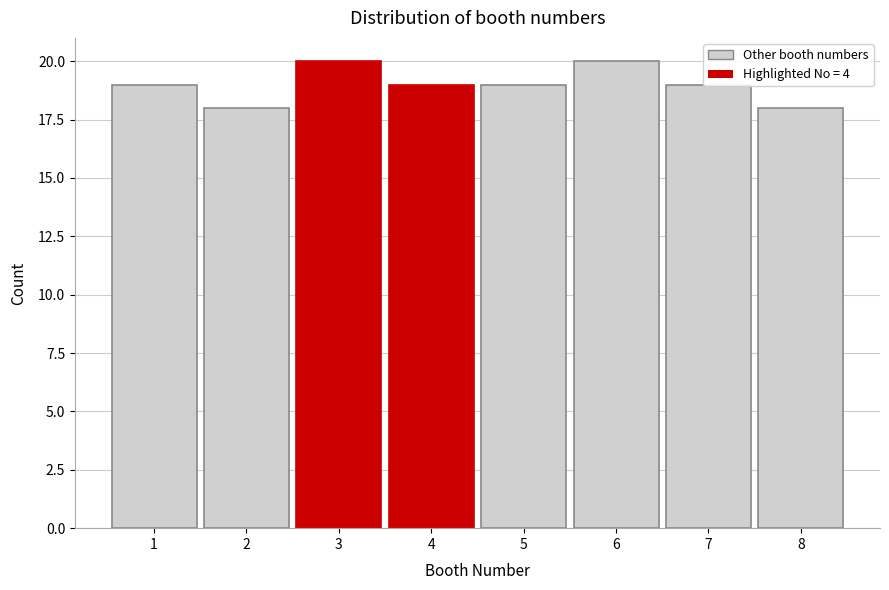

What is the value of the 7th bar from the left?

19